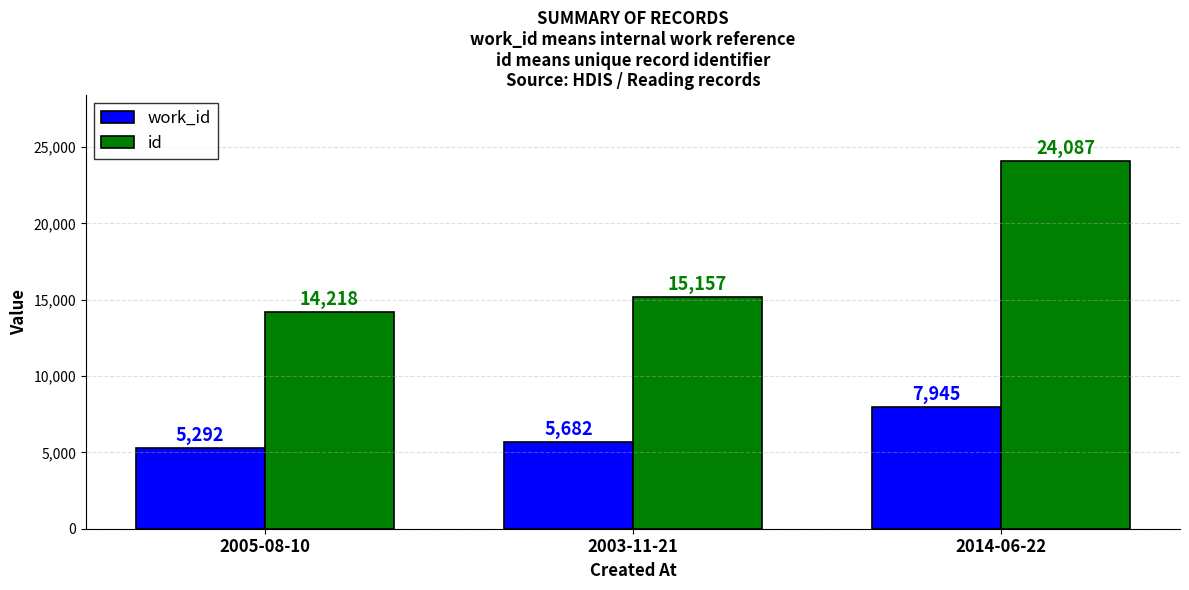

Does the chart contain any negative values?

No